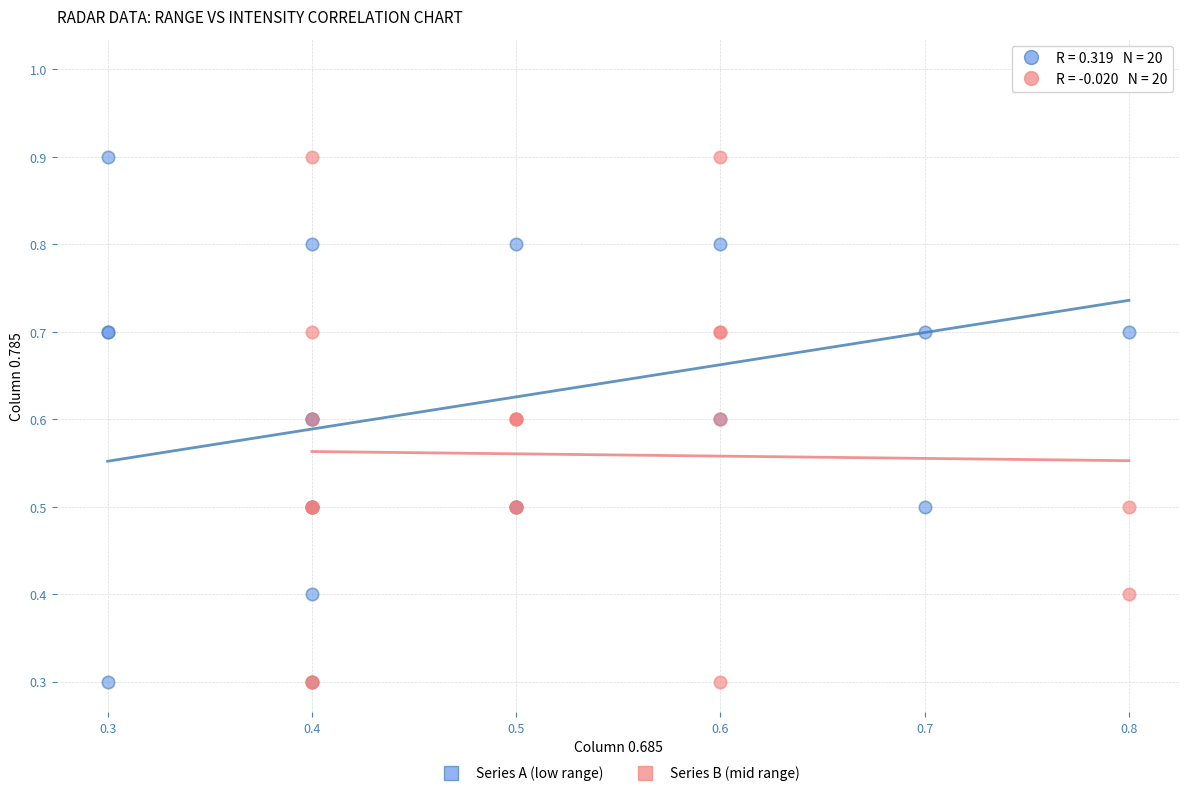

Which series has the widest spread of Y values?

Series A (low range)